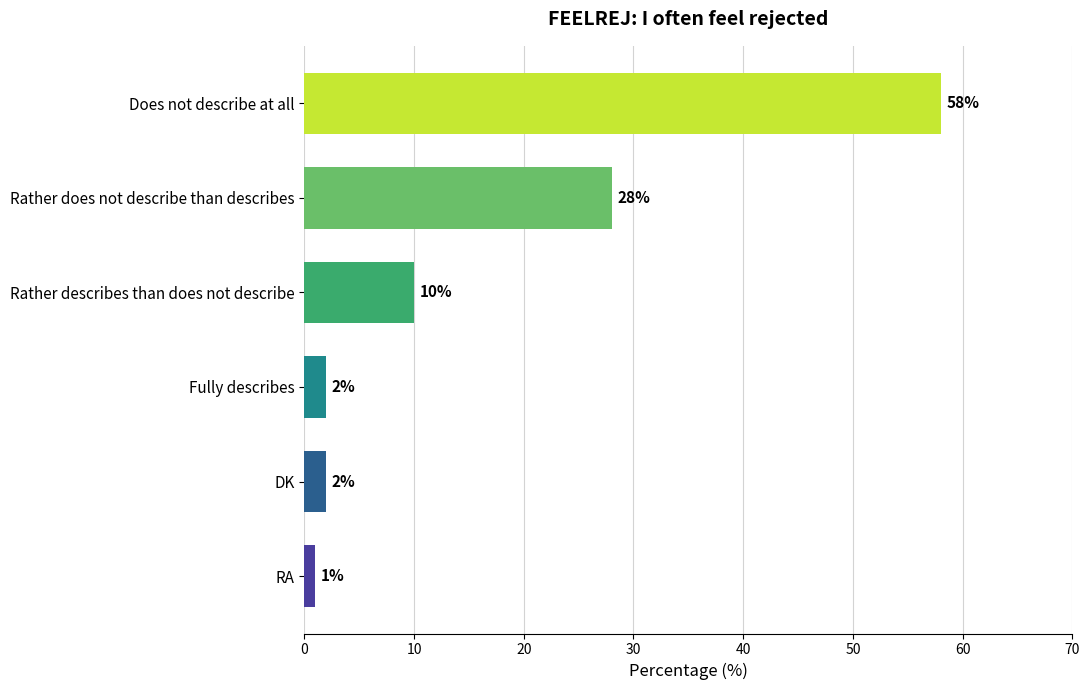

What is the sum of the values at DK and Does not describe at all?

60